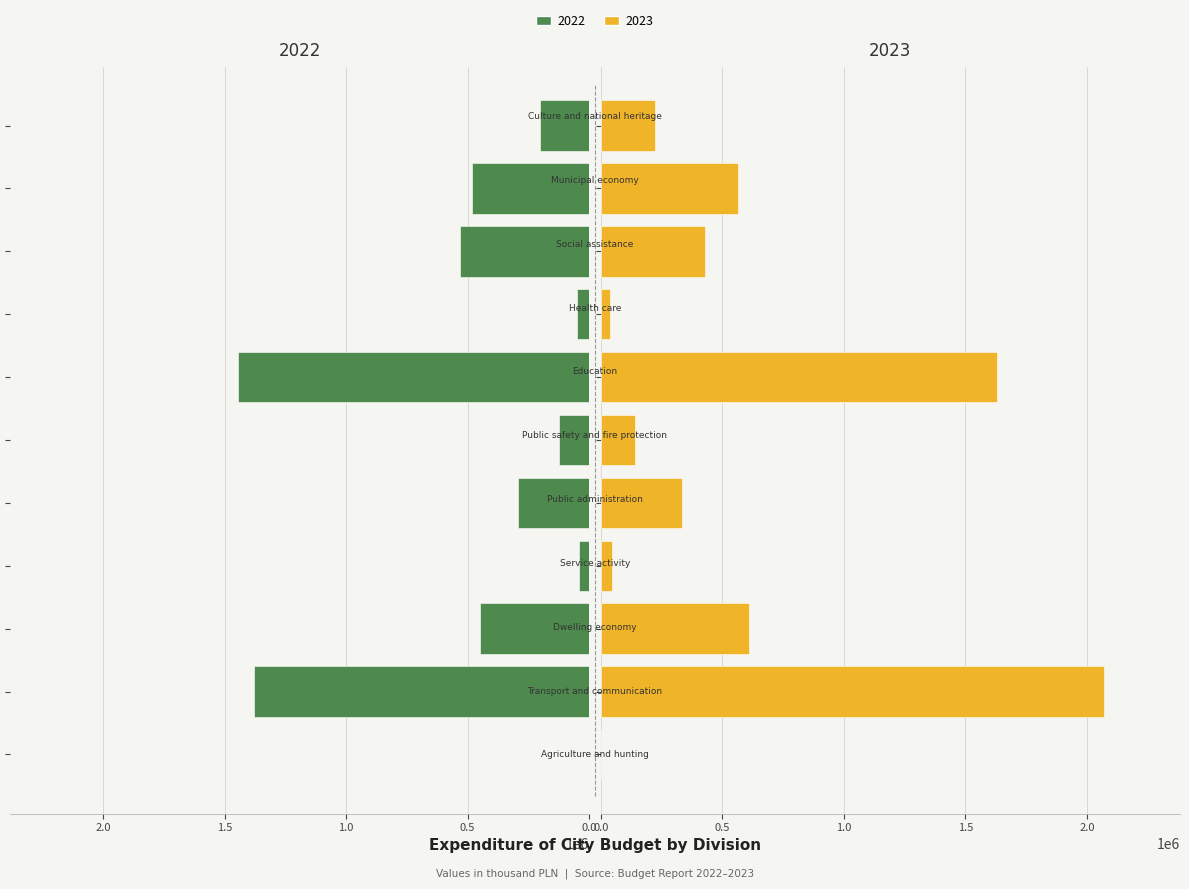

Which series changed the most between Service activity and Culture and national heritage?

2023